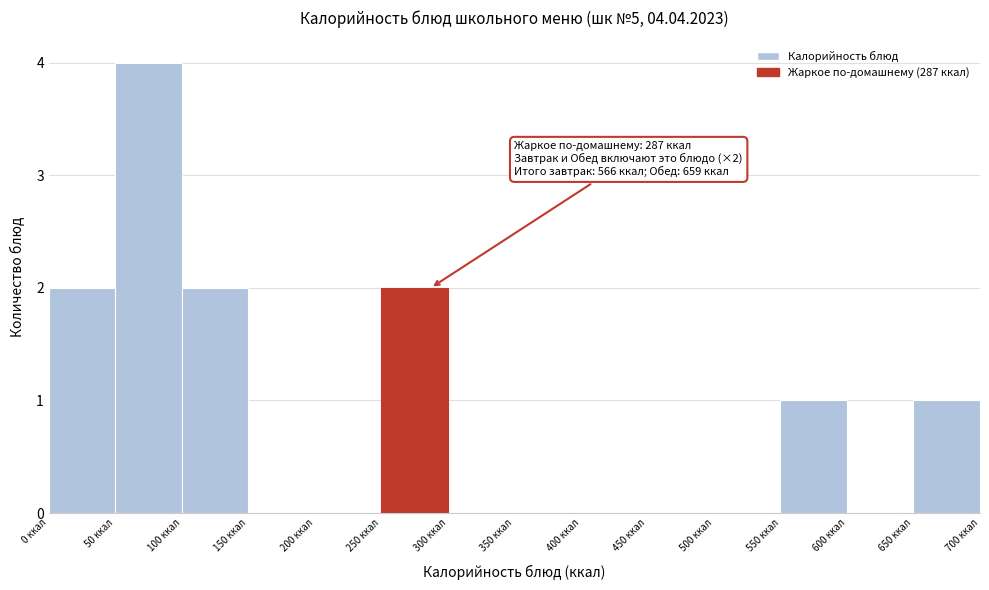

Which range on the x-axis has the tallest bar?

50 to 100